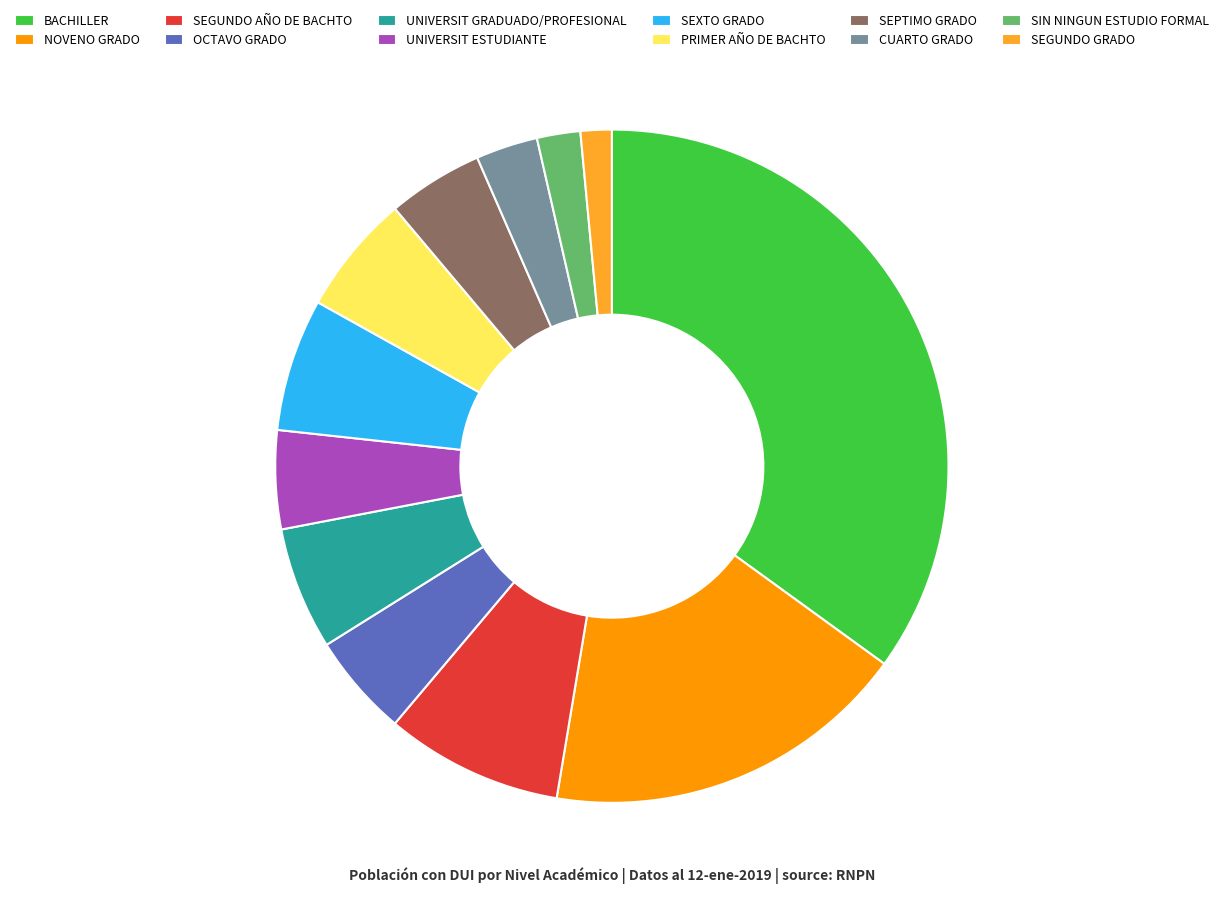

Combined, do BACHILLER and OCTAVO GRADO account for over 50%?

No